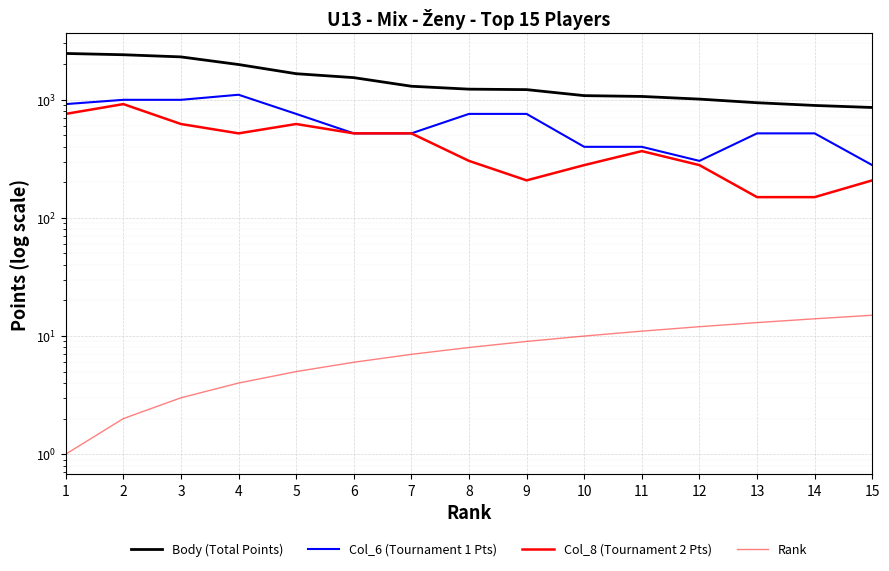

Reading left to right, extract all data points from this chart.

Body (Total Points): 2469	2408	2309	1990	1664	1541	1303	1231	1220	1085	1068	1014	945	896	861
Col_6 (Tournament 1 Pts): 920	1000	1000	1104	760	520	520	760	760	400	400	304	520	520	280
Col_8 (Tournament 2 Pts): 760	920	624	520	624	520	520	304	208	280	368	280	150	150	208
Rank: 1	2	3	4	5	6	7	8	9	10	11	12	13	14	15